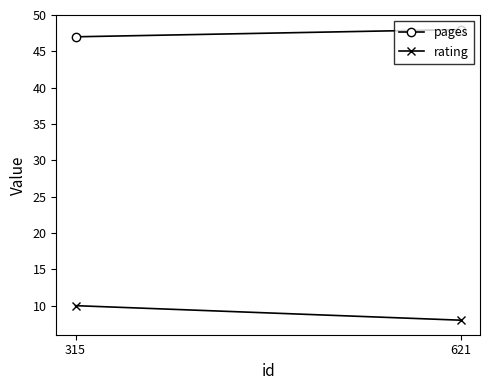

At how many categories does at least one series exceed 41?

2